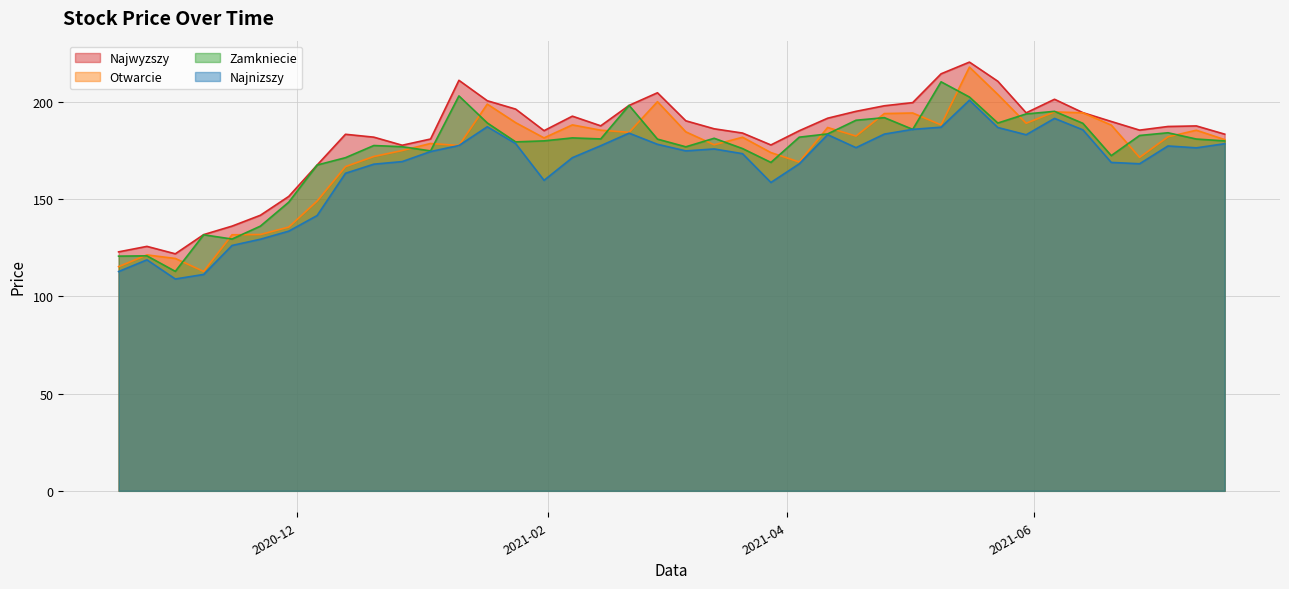

How many values in the Otwarcie series are below 182?

20